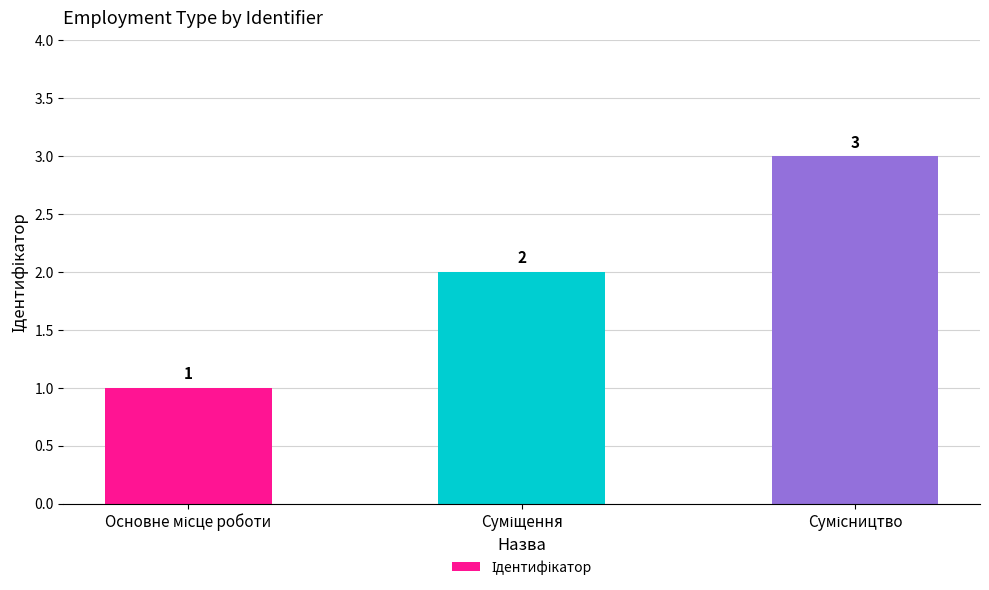

What is the value of the 2nd bar from the left?

2